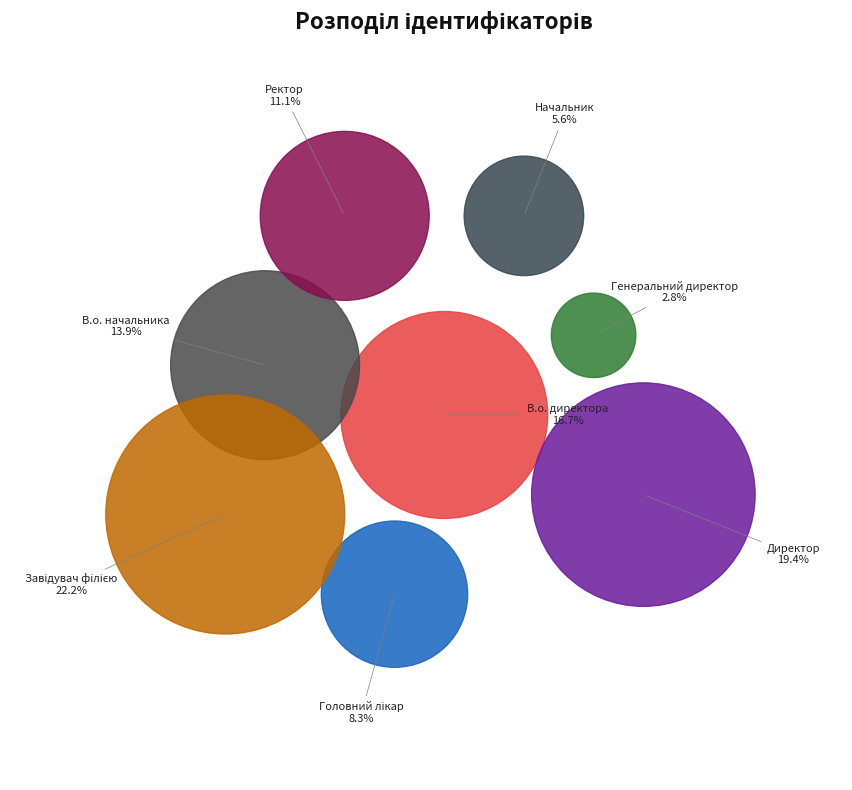

Is it true that Головний лікар is 1% of the pie?

False